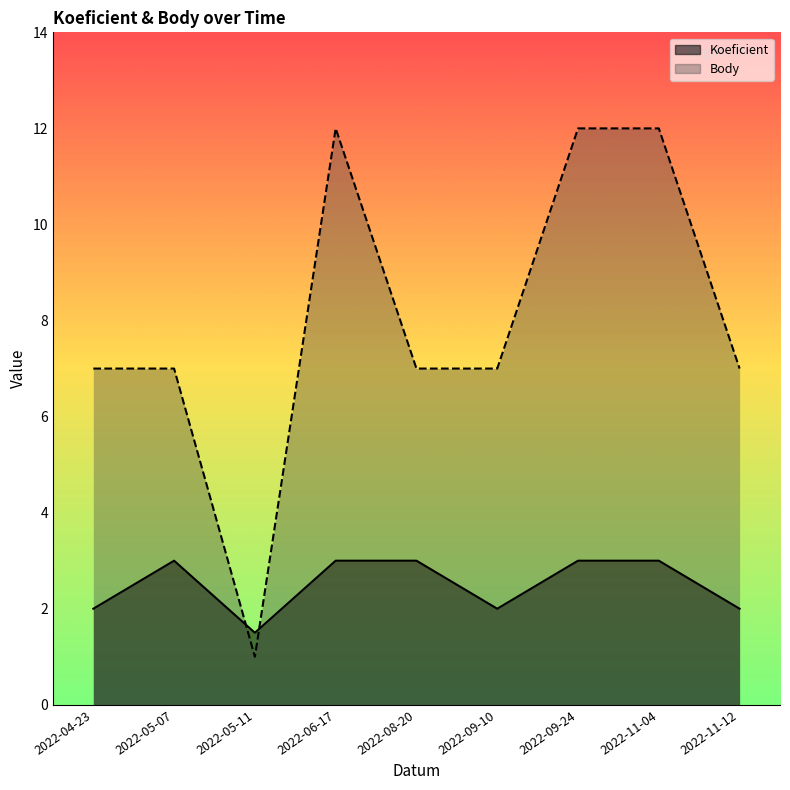

After their last crossing, which series has the higher values: Body or Koeficient?

Body